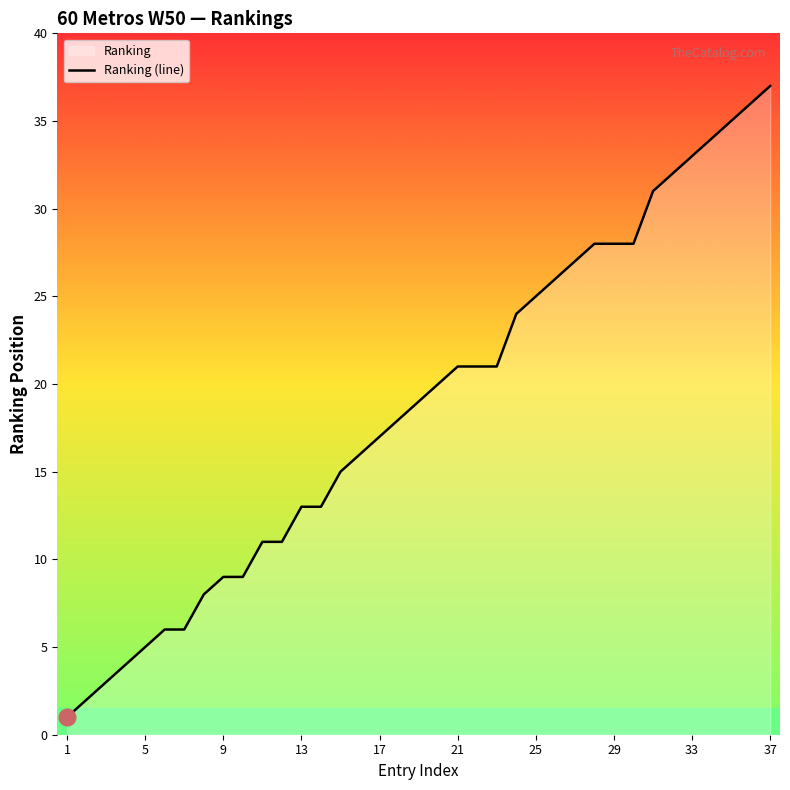

True or false: the data has more than 1 interior local peaks.

False